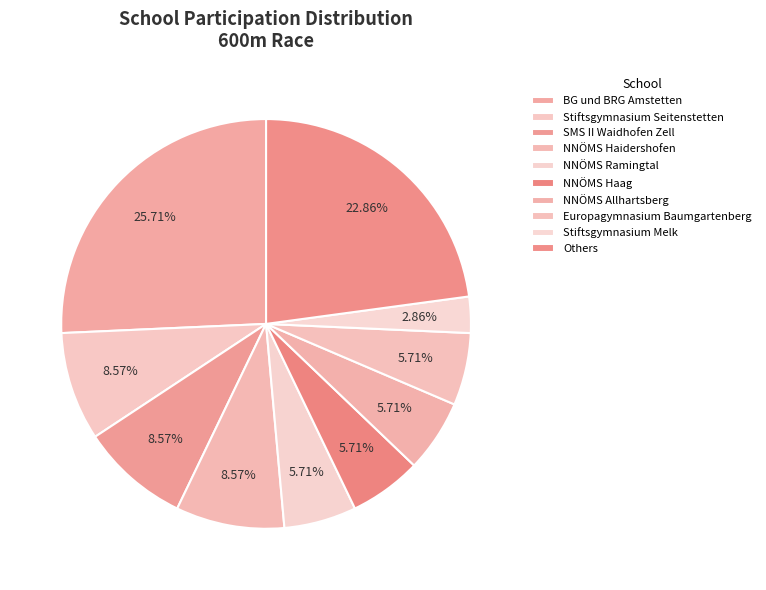

Count the number of slices in the pie.

10